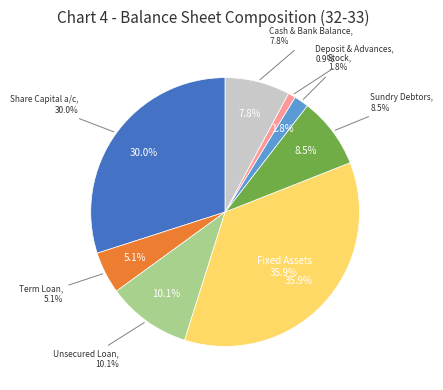

To the nearest percent, what is the combined percentage of Term Loan and Cash & Bank Balance?

13%